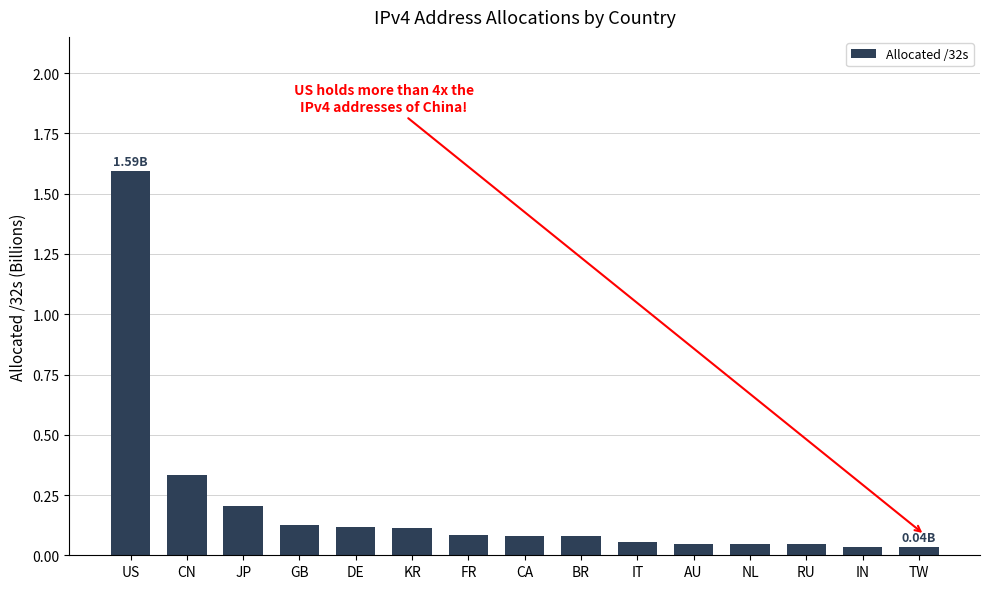

The value at DE is 0.2. True or false?

False